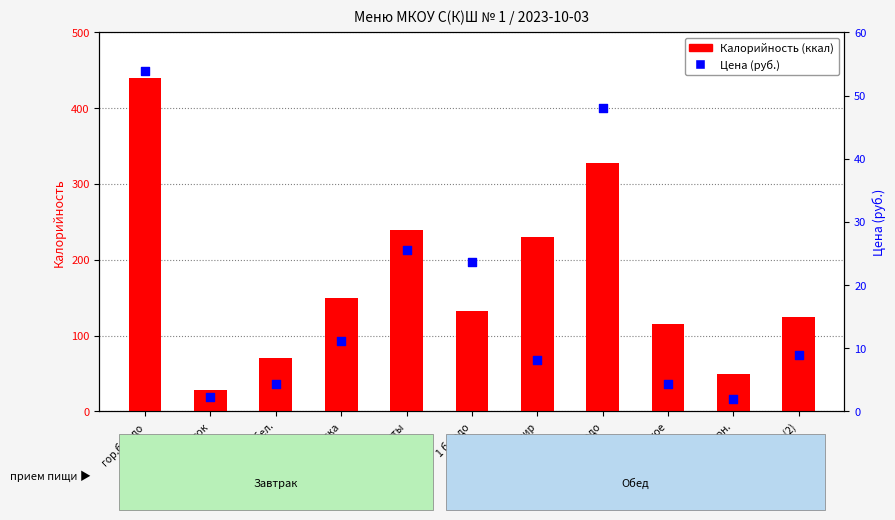

What is the total value across all series at гор.блюдо?

493.8